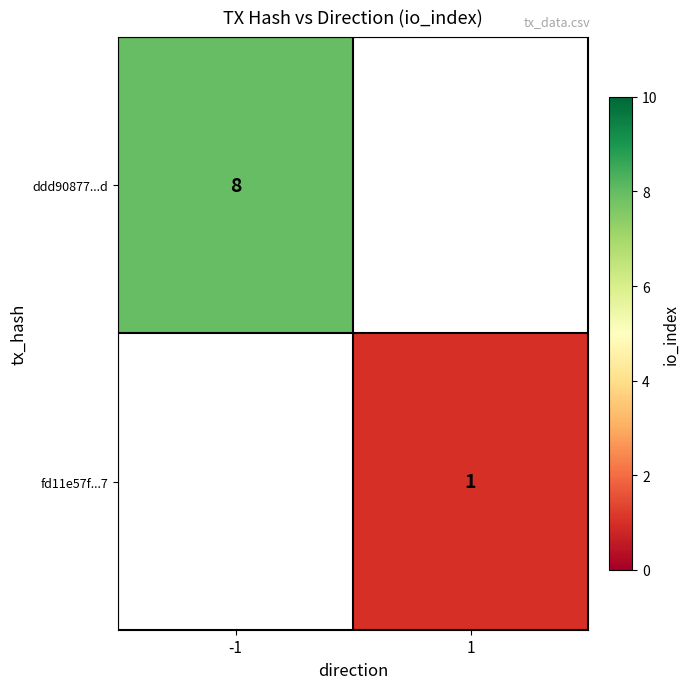

The fd11e57f...7 series shows 1 at 1. True or false?

True